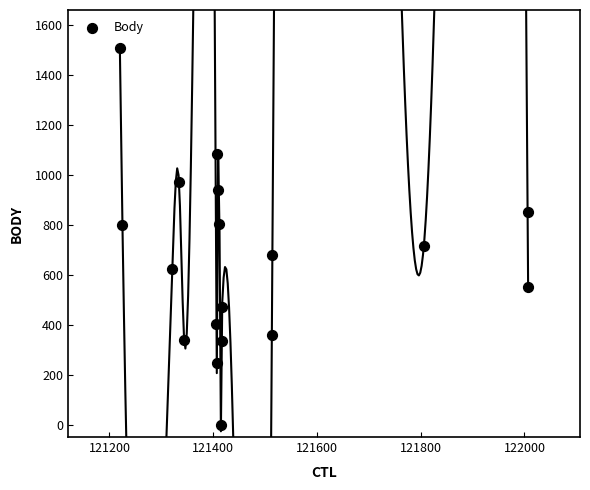

What is the range of Y values (max minus min)?

1508